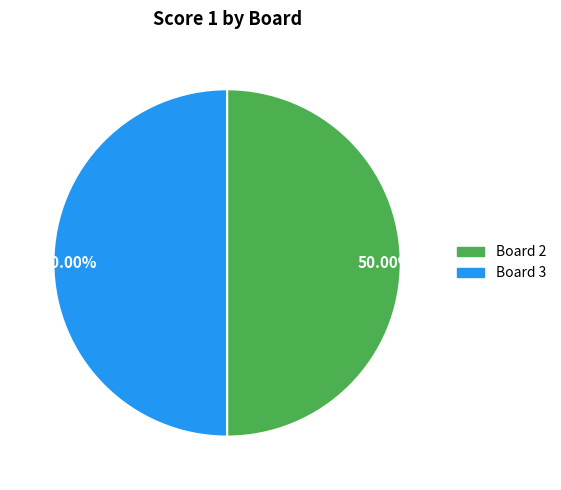

How many segments does this pie chart have?

2